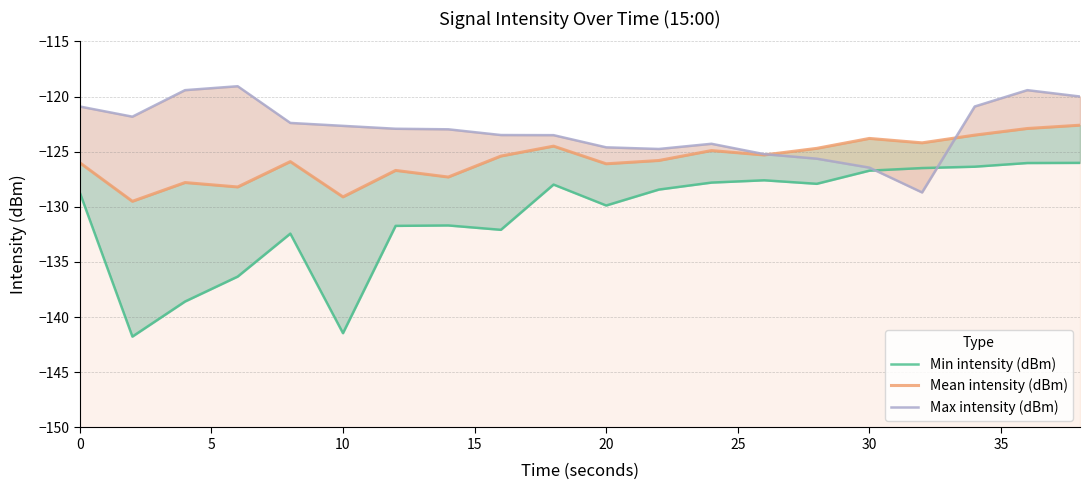

Count the number of categories in the chart.

20